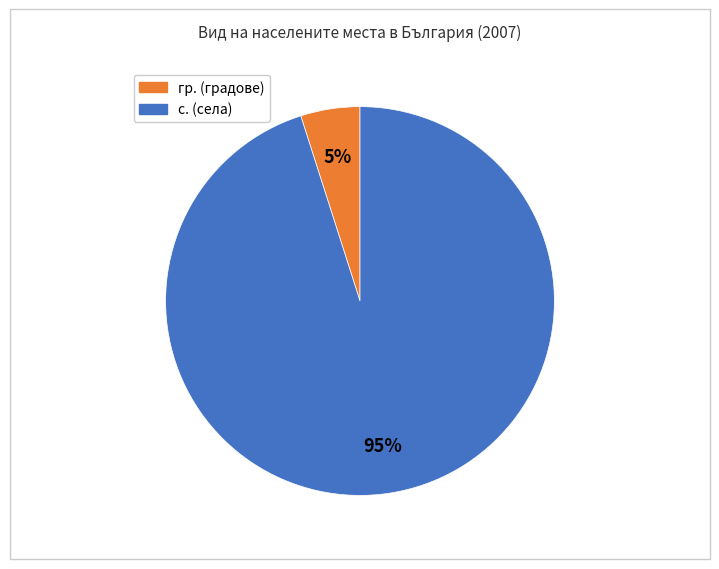

Rank the categories by value from lowest to highest.

гр., с.